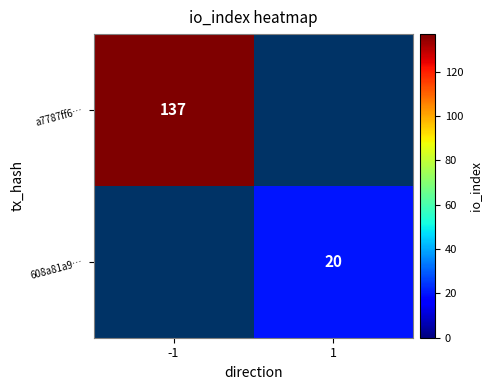

Is it true that a7787ff6… equals 51 at -1?

False